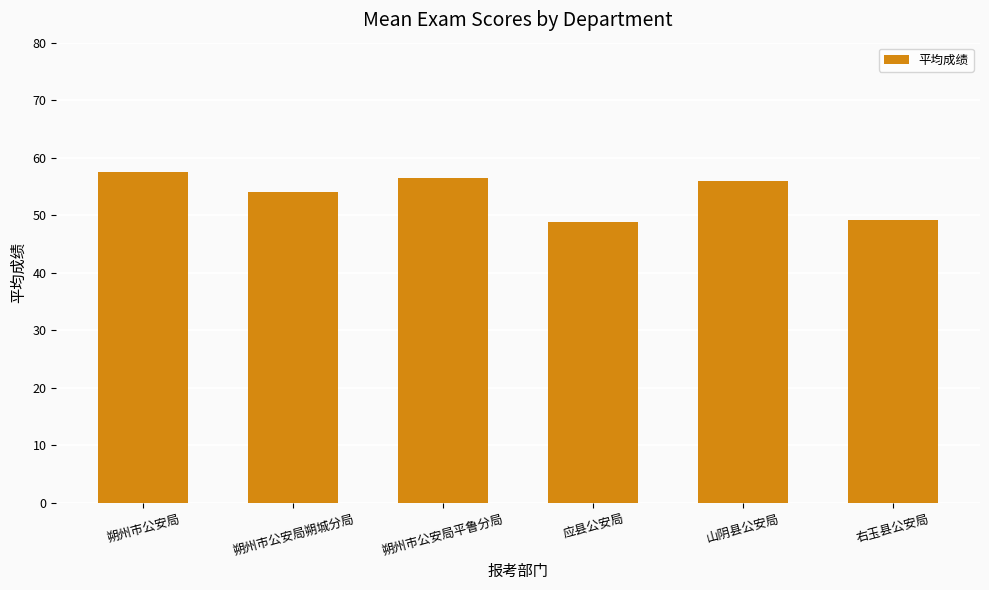

What is the ratio of the value at 右玉县公安局 to the value at 朔州市公安局平鲁分局?

0.9